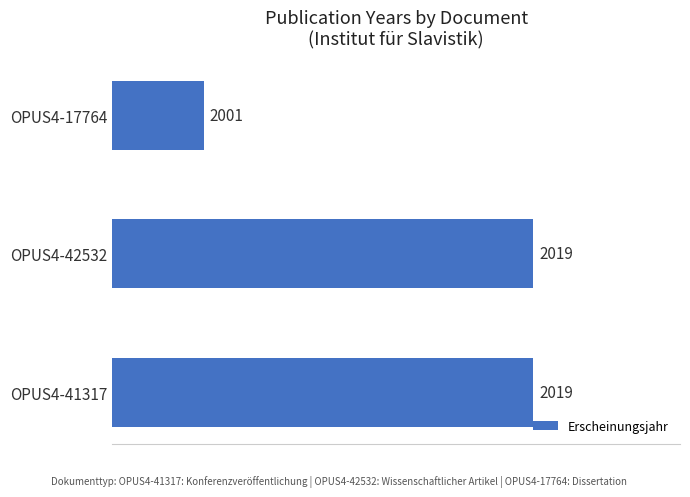

Are the bars grouped side by side (vs. stacked)?

No